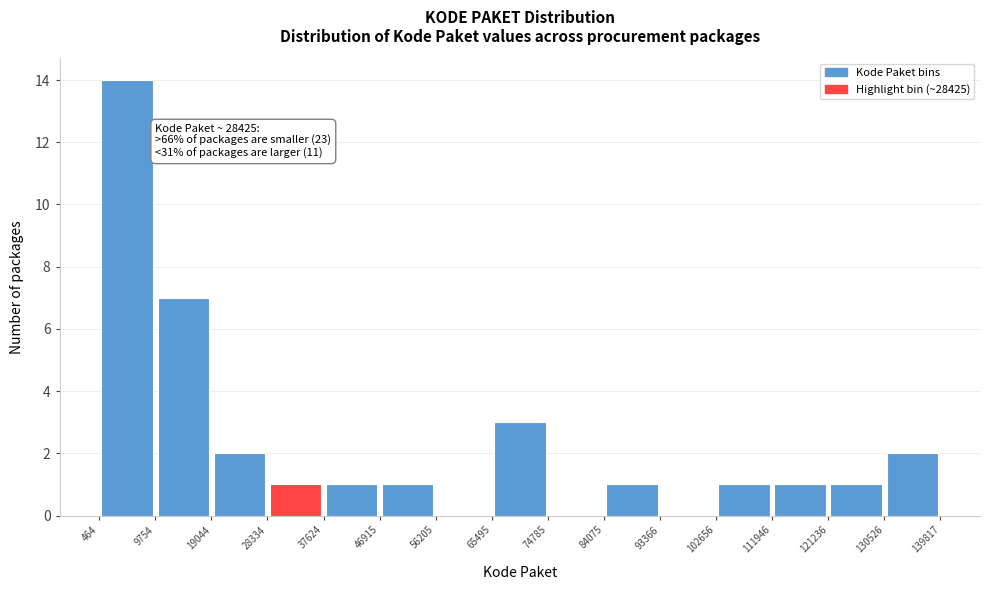

Which range on the x-axis has the tallest bar?

464 to 9754